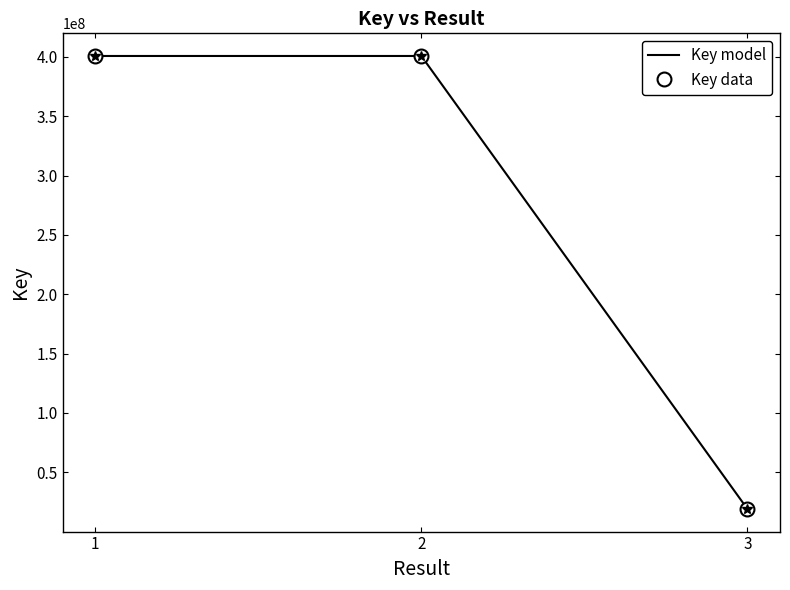

What are all the series names shown in the legend?

Key model, Key data